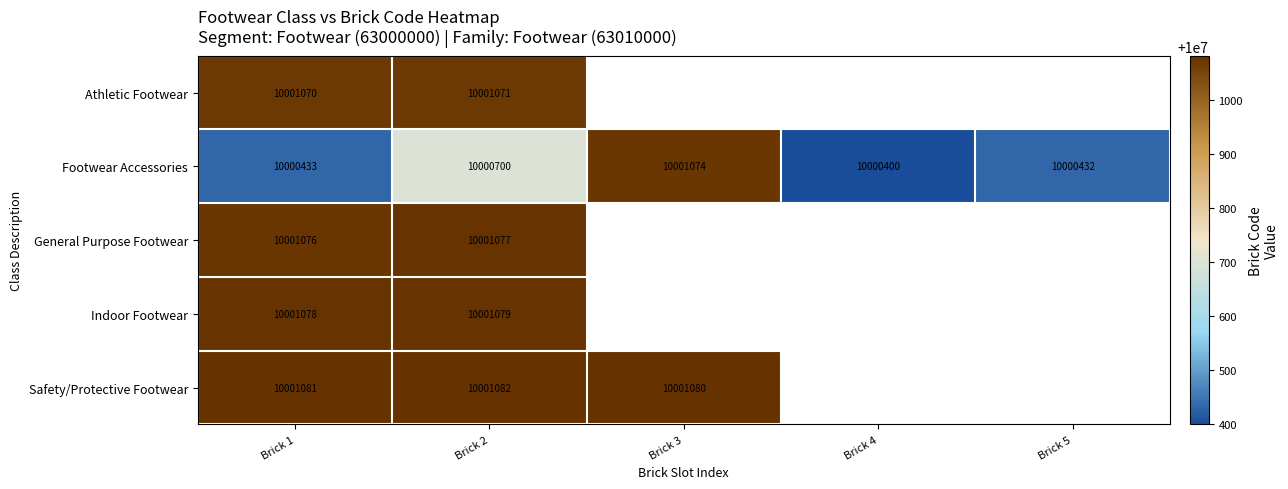

Between Brick 1 and Brick 2, which is larger?

Brick 2